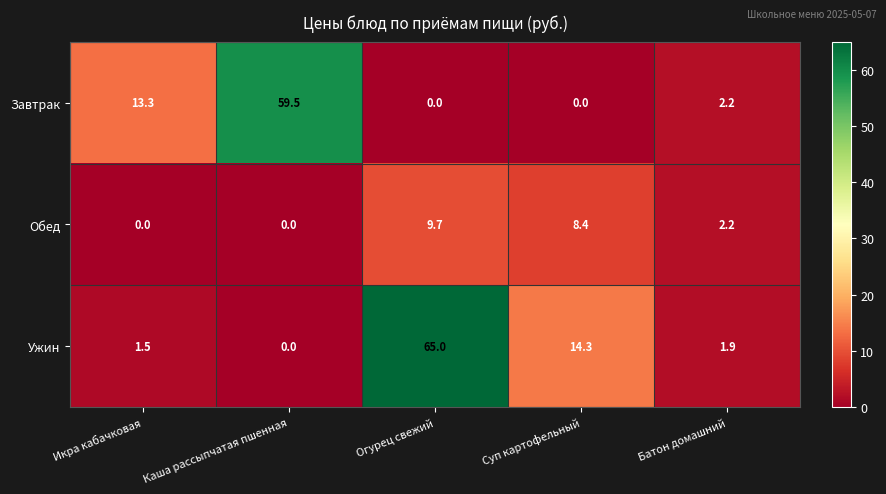

What is the total value across all series at Батон домашний?

6.3